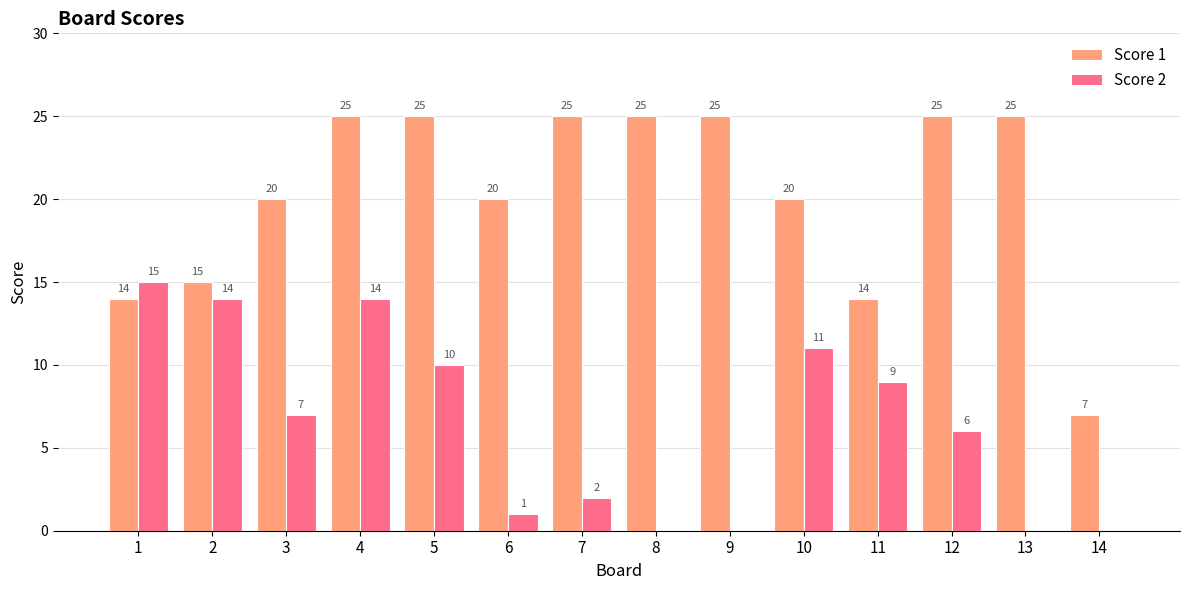

What is the sum of the Score 2 values at 10 and 5?

21